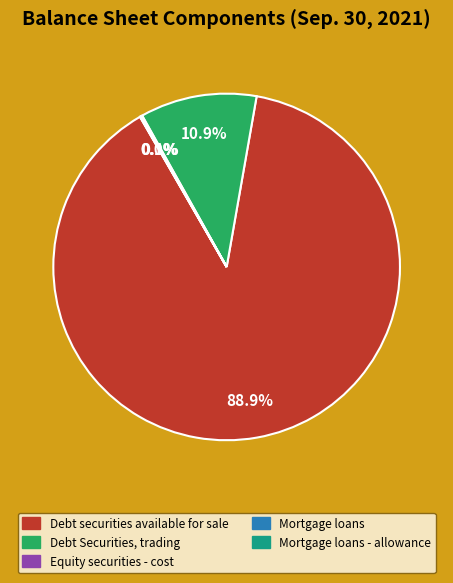

Which slice is the largest?

Debt securities available for sale